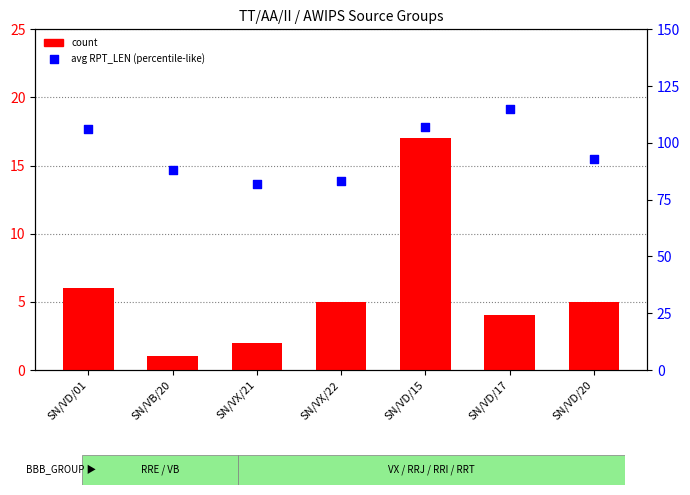

Which series reaches the minimum Y coordinate?

count